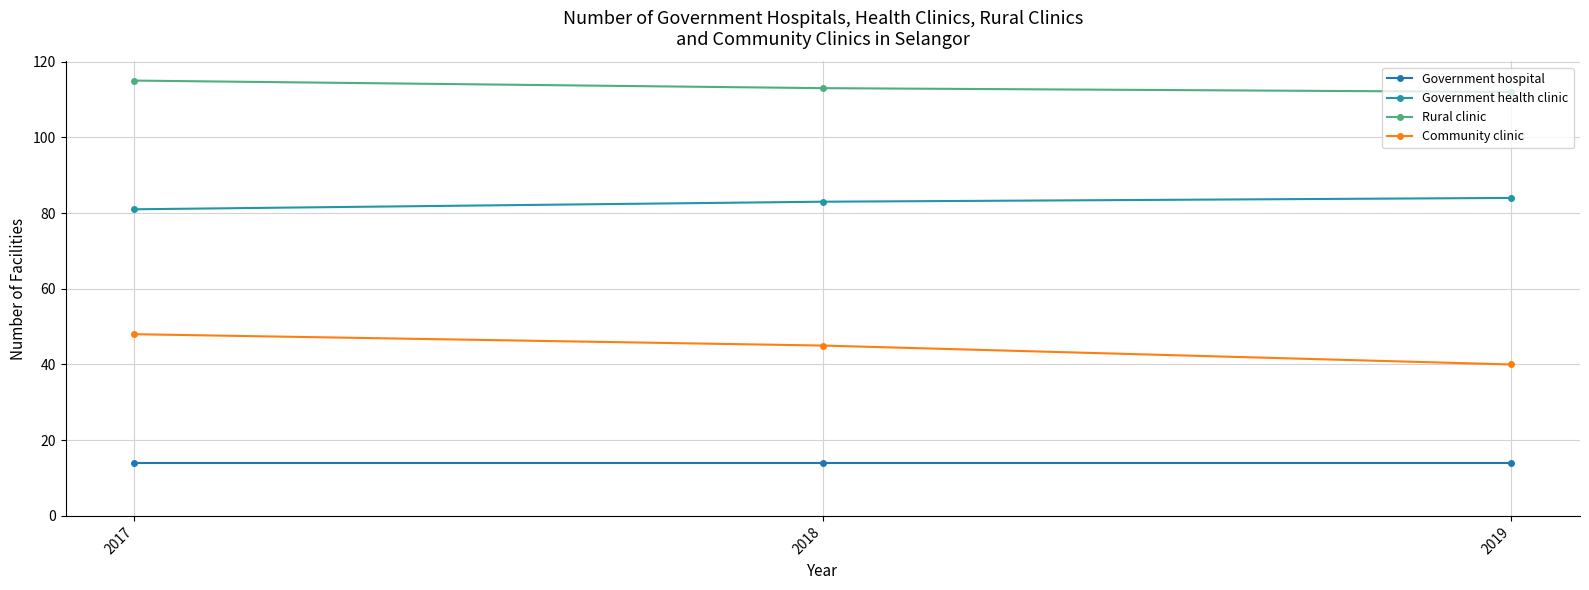

Which series has the widest spread of values?

Community clinic